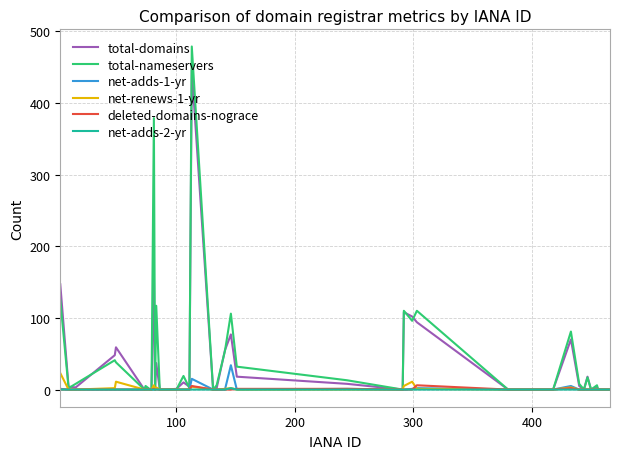

Which series has the widest spread of values?

total-nameservers